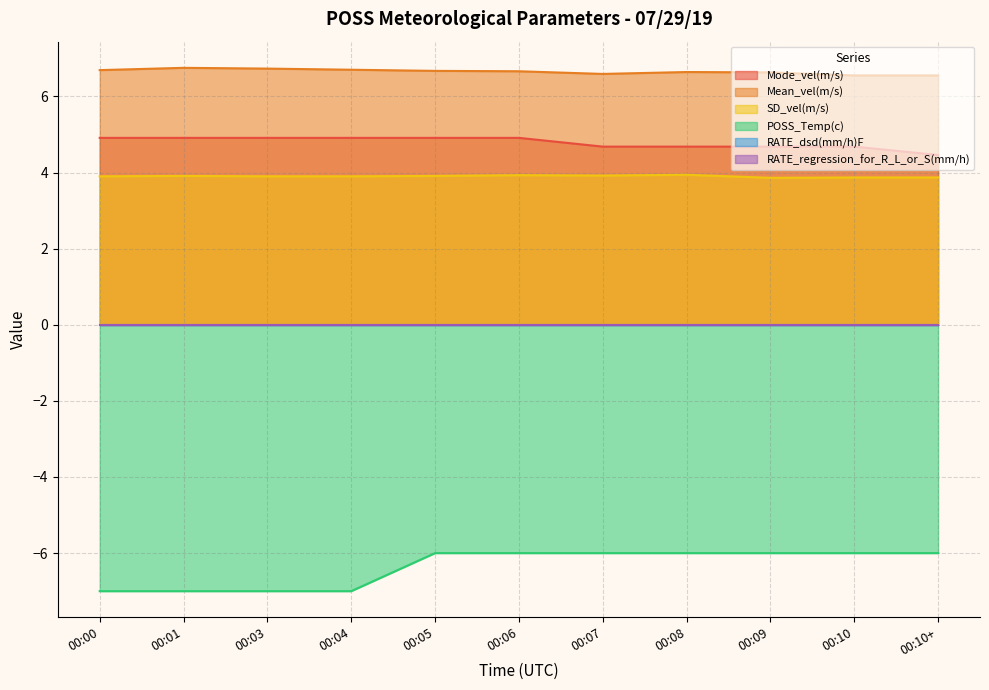

Which has a higher value, 00:09 or 00:00?

00:00